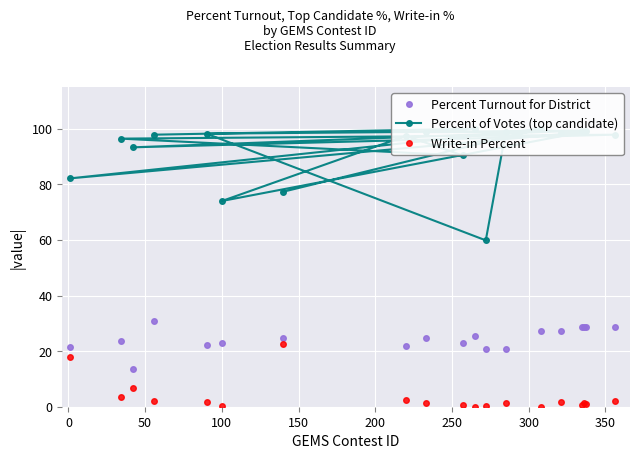

What is the sum of all Percent Turnout for District values?

464.5